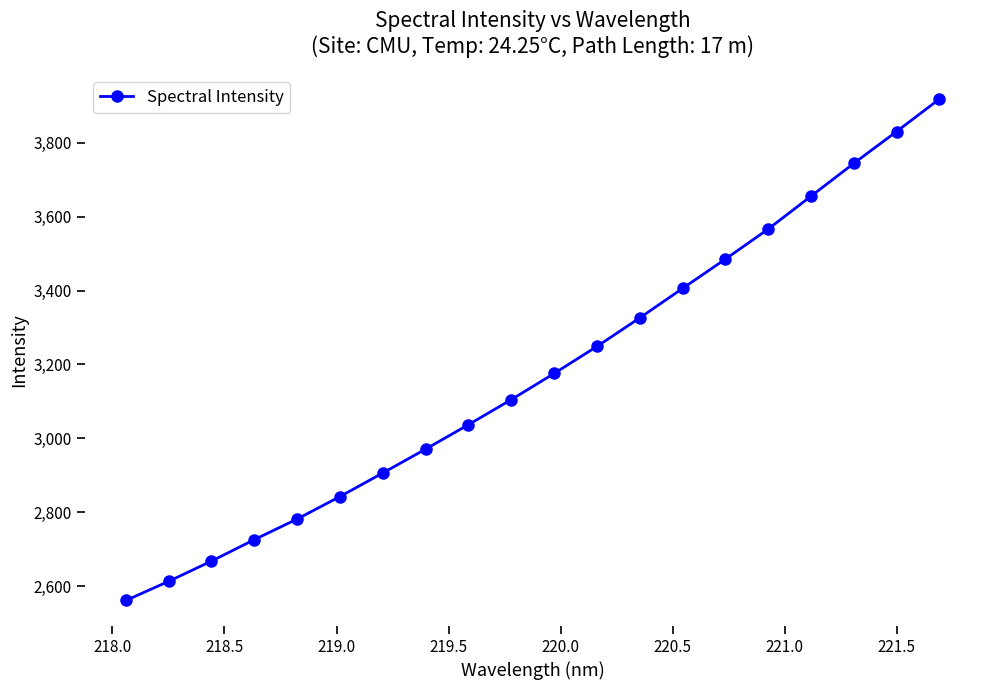

What is the average value?

3178.2